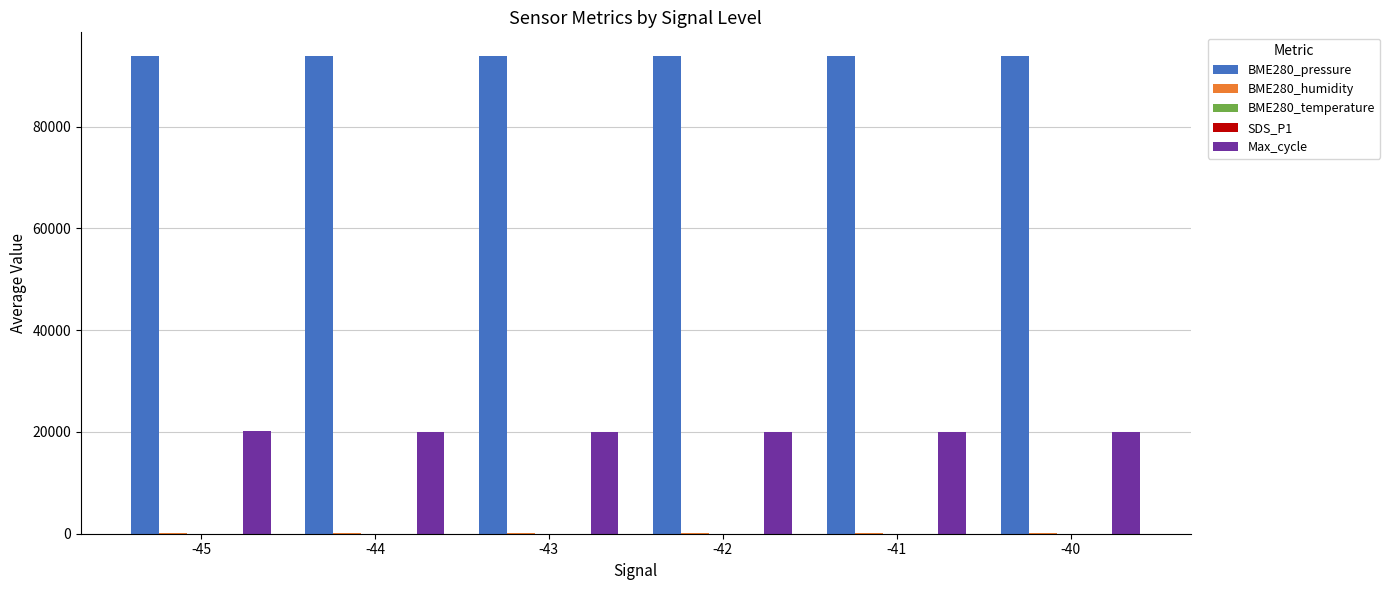

What is the greatest value displayed?

93826.2